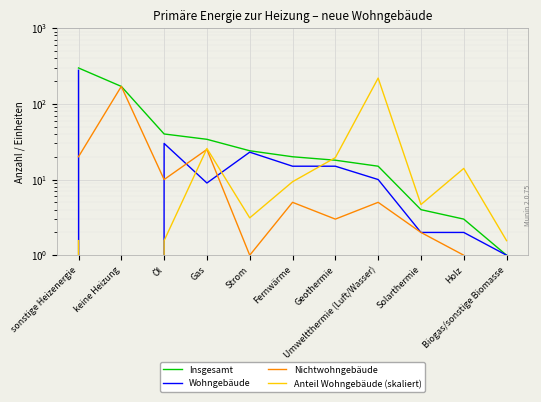

What are all the series names shown in the legend?

Insgesamt, Wohngebäude, Nichtwohngebäude, Anteil Wohngebäude (skaliert)